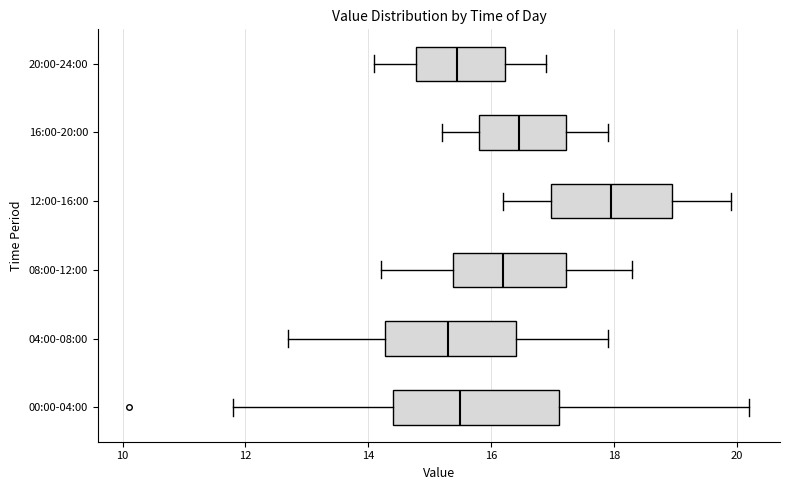

Where does the left whisker of the box for 12:00-16:00 end on the x-axis? The values are not printed on the chart, so give them approximately, as read against the axis.

16.2